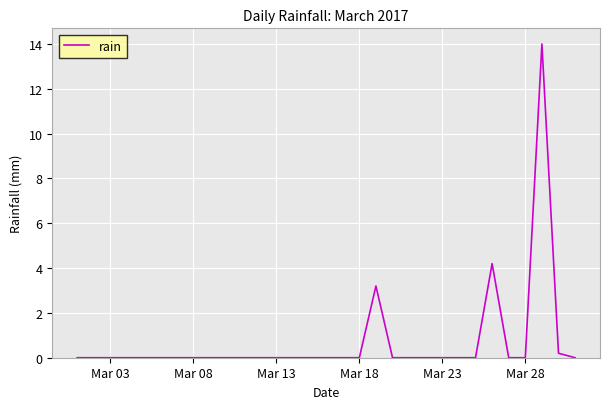

What is the difference between the maximum and minimum values?

14.0